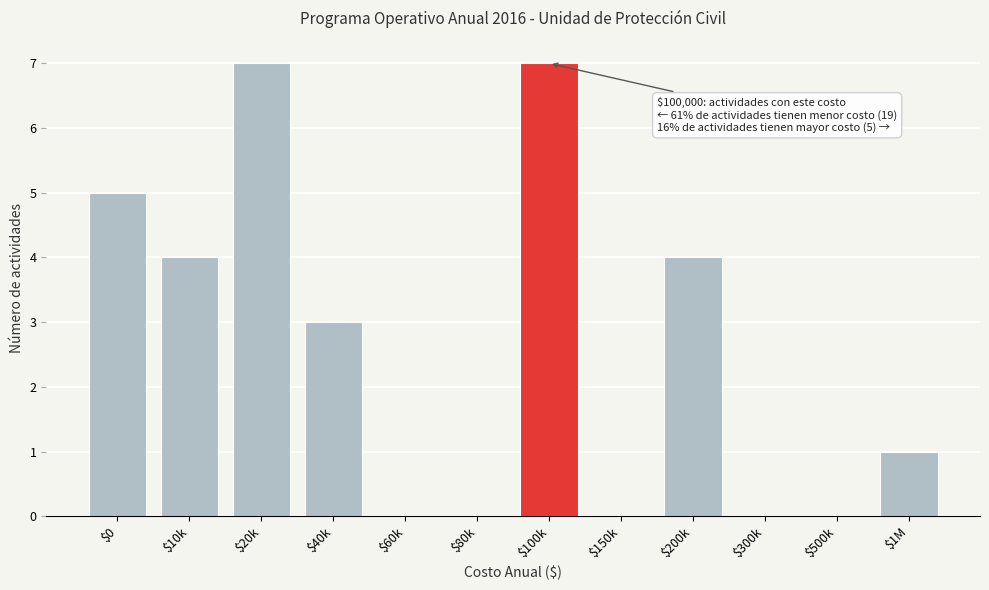

The chart shows a value of 0 at $500k. True or false?

True